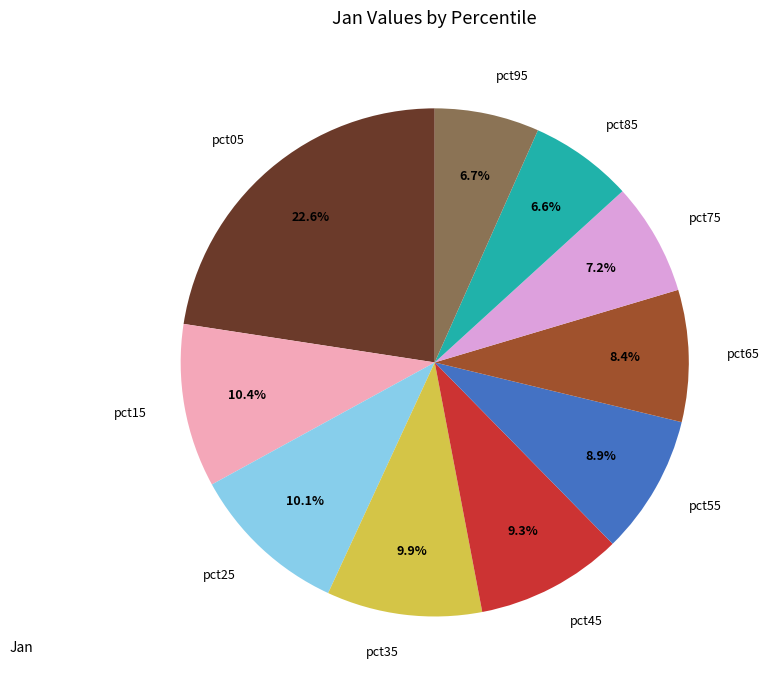

Do pct05 and pct25 together represent more than half of the pie?

No